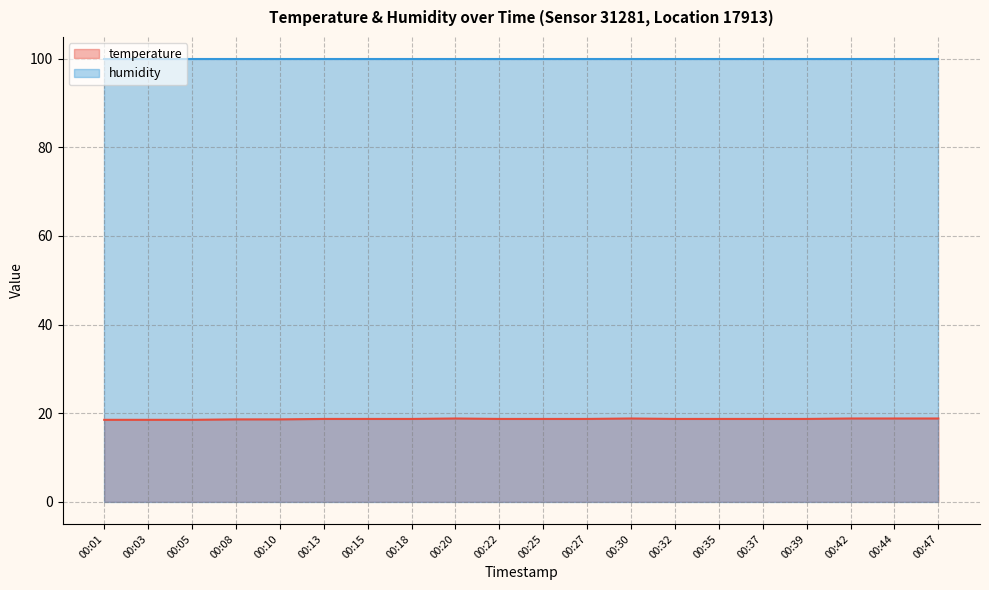

What is the difference between the maximum and minimum values?

0.3